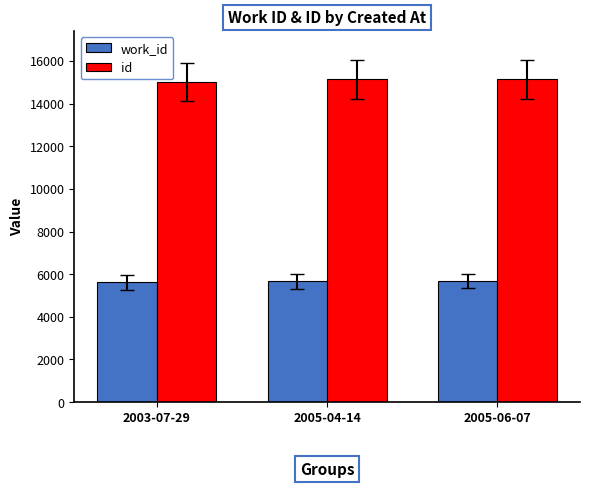

What are all the series names shown in the legend?

work_id, id